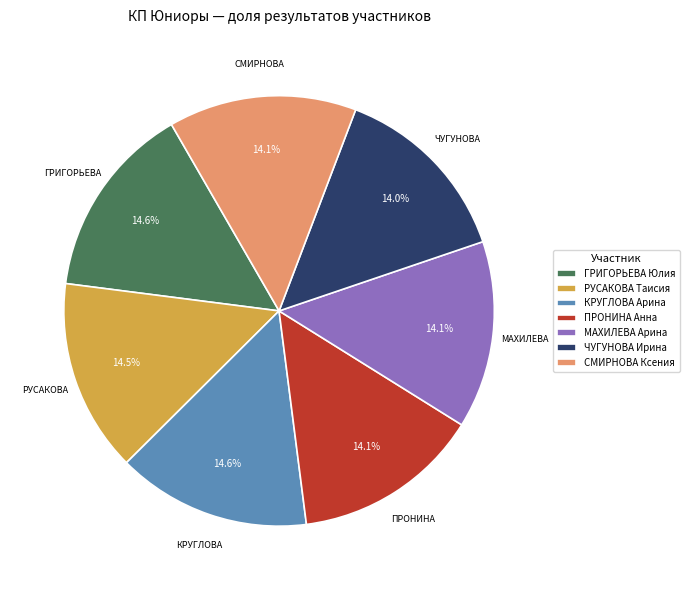

Is it true that МАХИЛЕВА Арина is 14% of the pie?

True